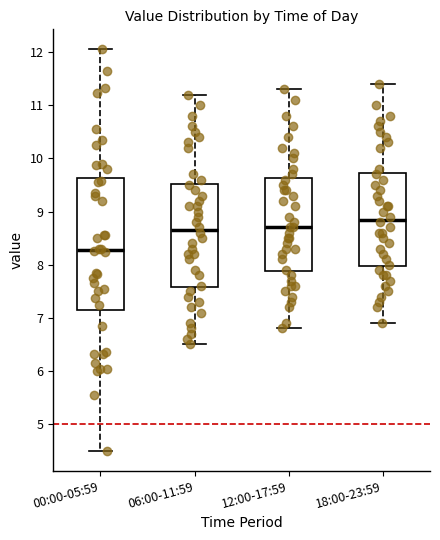

Reading left to right, read every box against the y-axis: the position of its median line, the range the box covers, and the ends of its whiskers. The values are not printed on the chart, so give them approximately, as read against the axis.

00:00-05:59: median 8.3, box 7.2 to 9.6, whiskers 4.5 to 12.1
06:00-11:59: median 8.7, box 7.6 to 9.5, whiskers 6.5 to 11.2
12:00-17:59: median 8.7, box 7.9 to 9.6, whiskers 6.8 to 11.3
18:00-23:59: median 8.9, box 8.0 to 9.7, whiskers 6.9 to 11.4